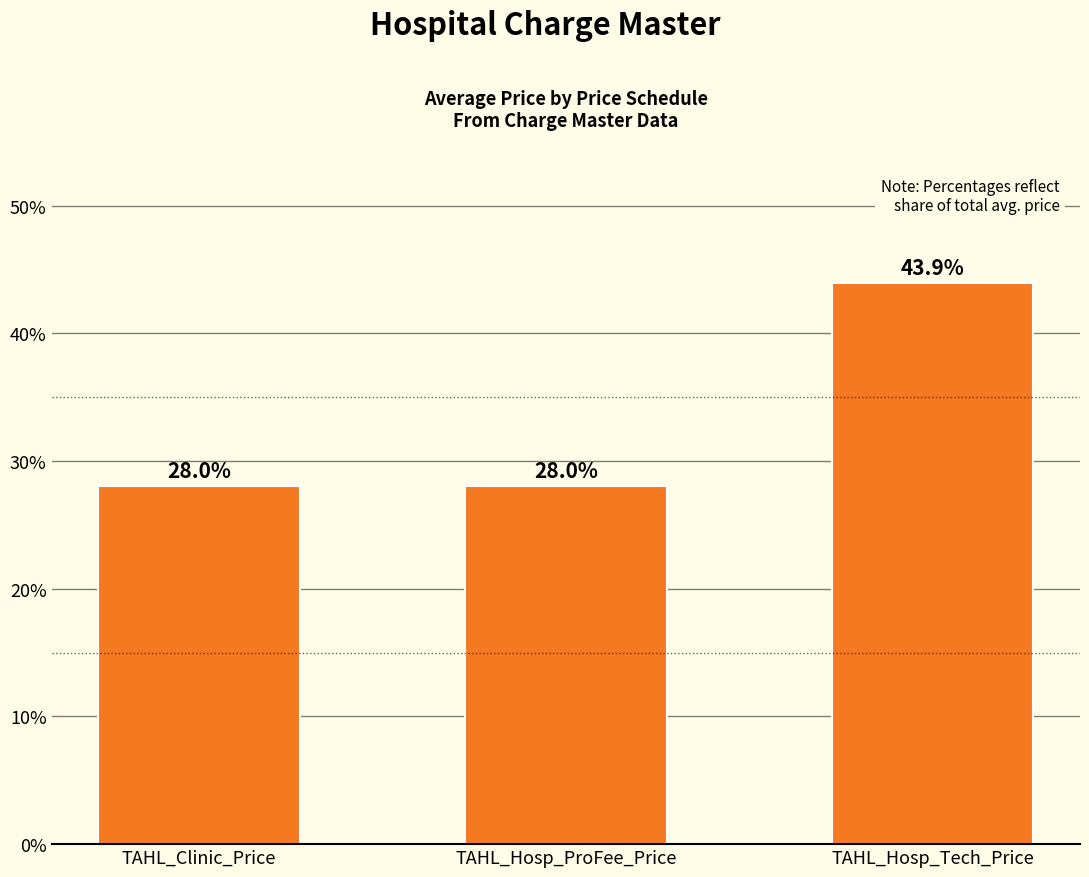

What is the difference between the maximum and minimum values?

15.9